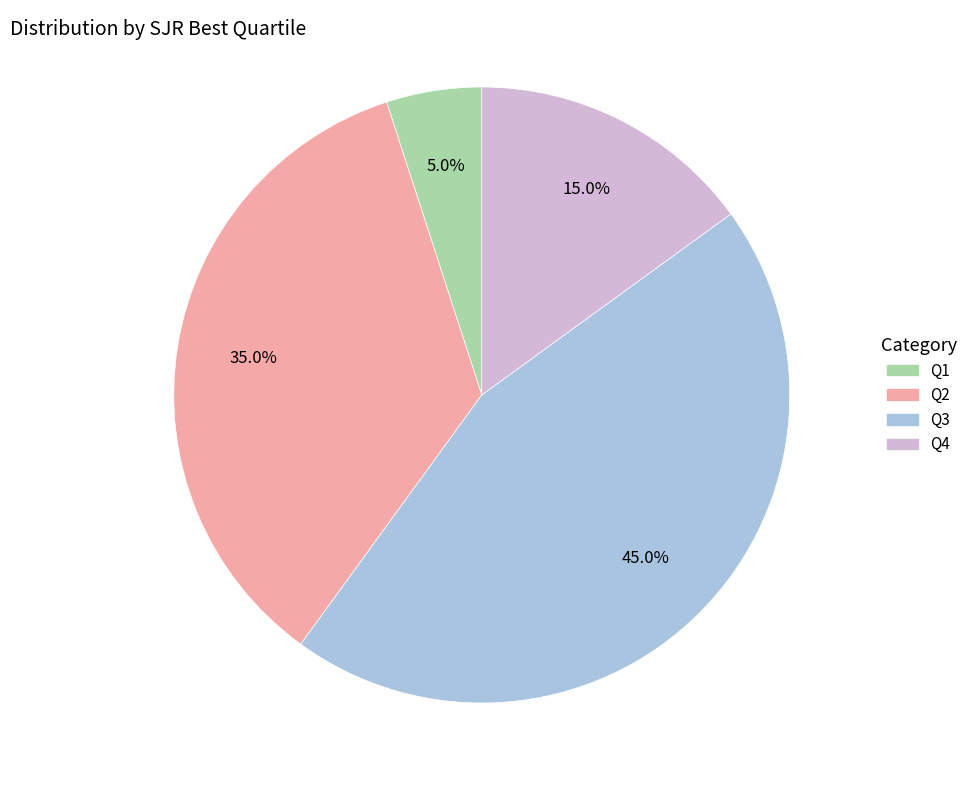

To the nearest percent, what is the combined percentage of Q2 and Q4?

50%